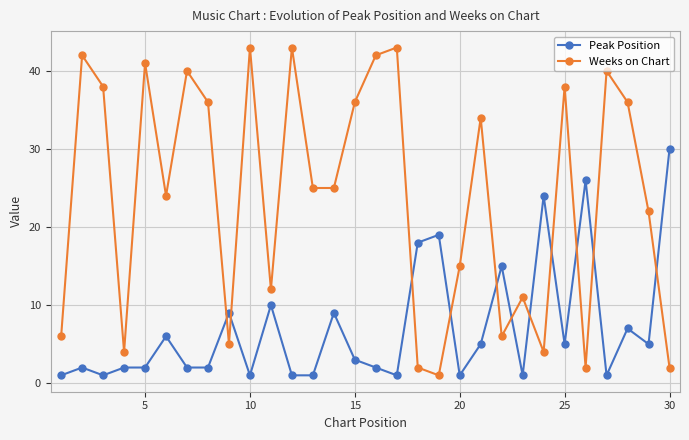

What are all the series names shown in the legend?

Peak Position, Weeks on Chart